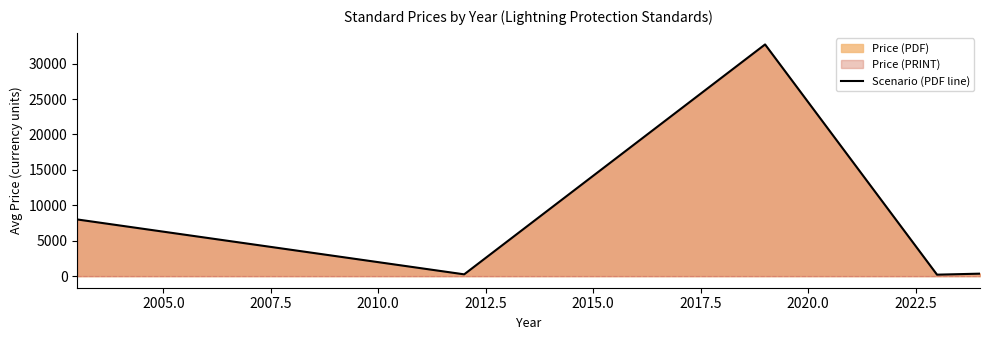

What is the highest value of the Scenario (PDF line) series?

32700.0